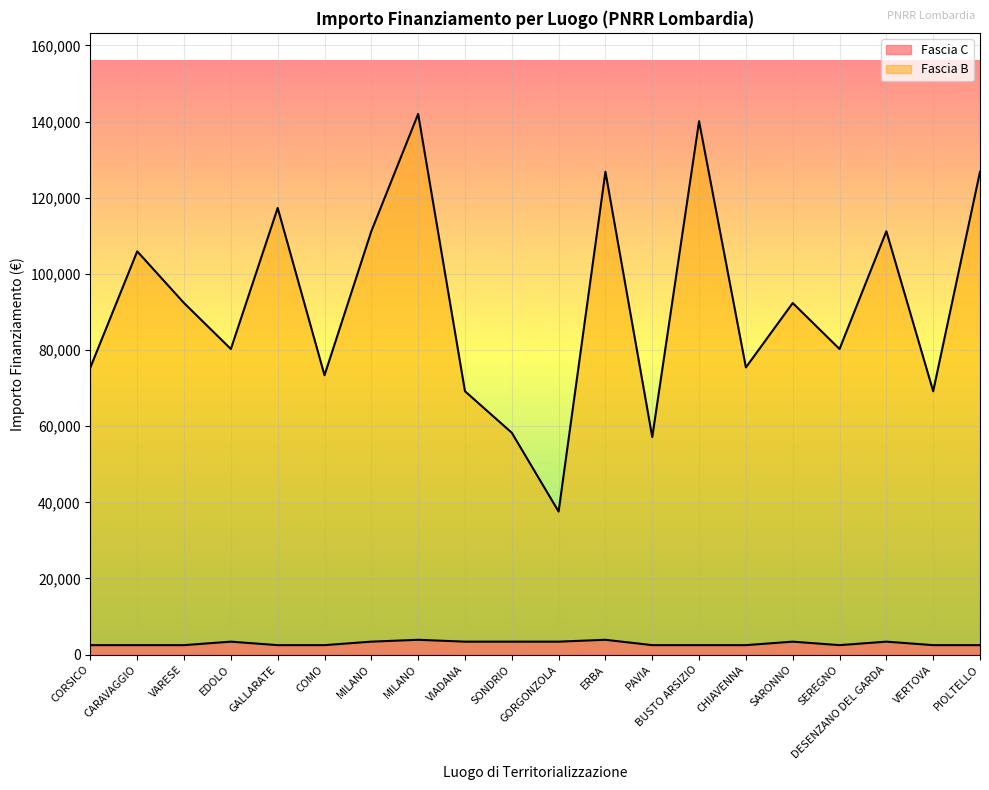

Where is the first local maximum for Fascia C?

EDOLO